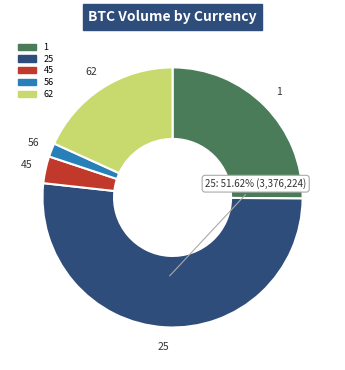

Is the sum of 25 and 62 greater than half?

Yes